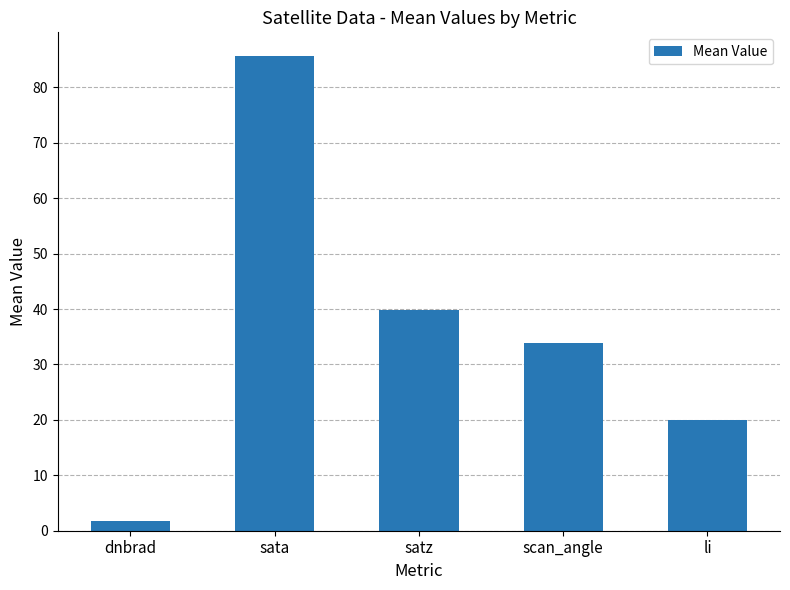

What is the value of the 2nd bar from the left?

85.6